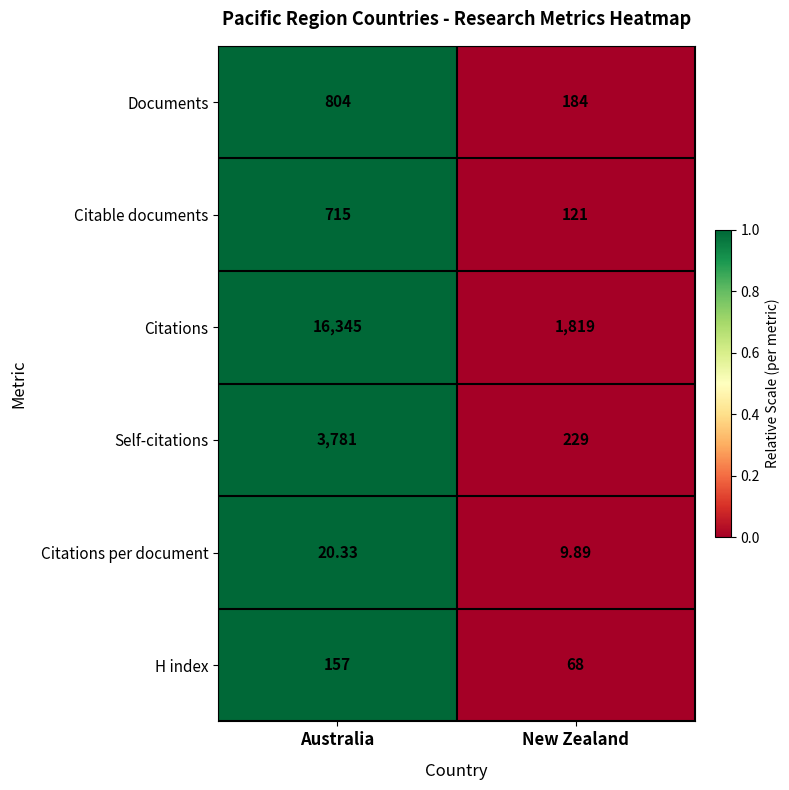

At which category is the sum across all series the highest?

Australia